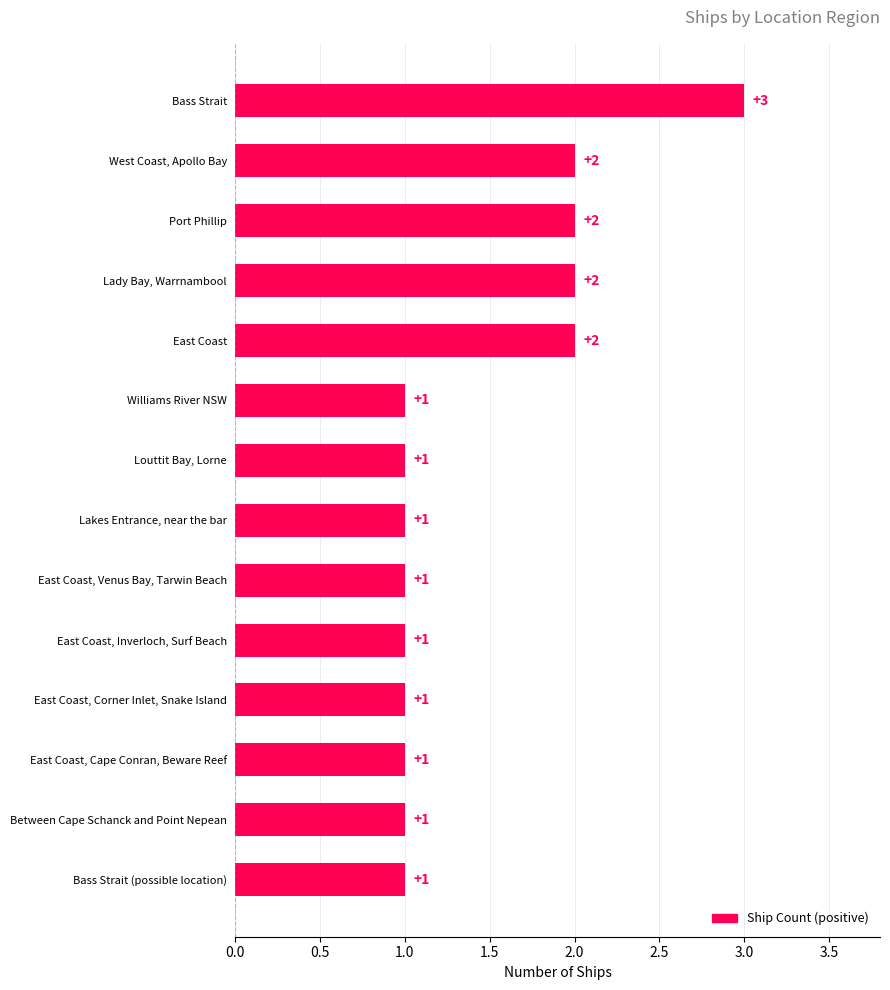

What is the label of the 13th bar from the top?

Between Cape Schanck and Point Nepean